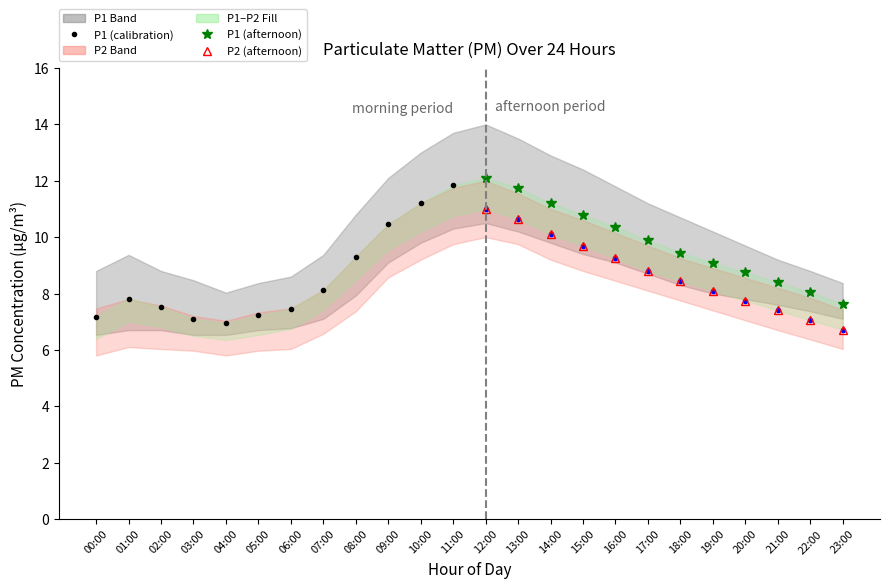

What is the difference between the second highest and minimum values in the P1_lower series?

3.8